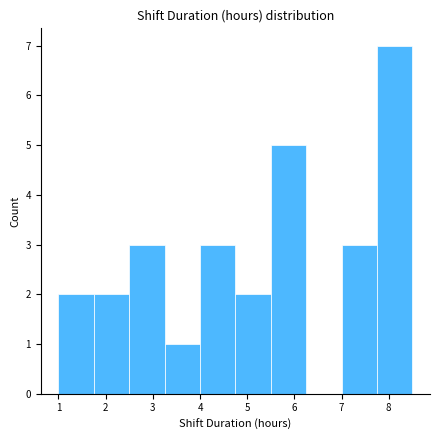

Which range on the x-axis has the tallest bar?

7.75 to 8.50